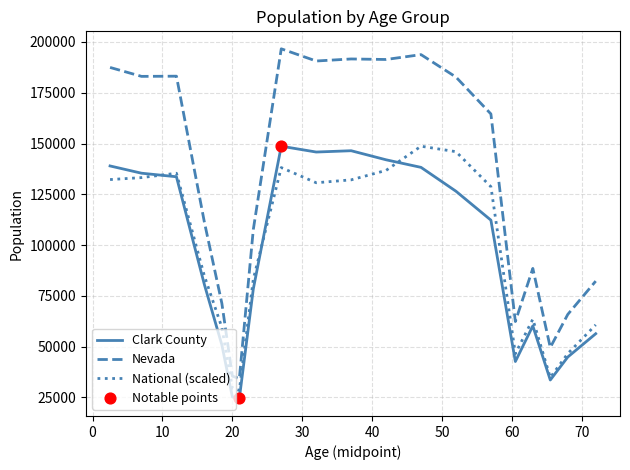

What is the minimum value shown in the chart?

24504.0